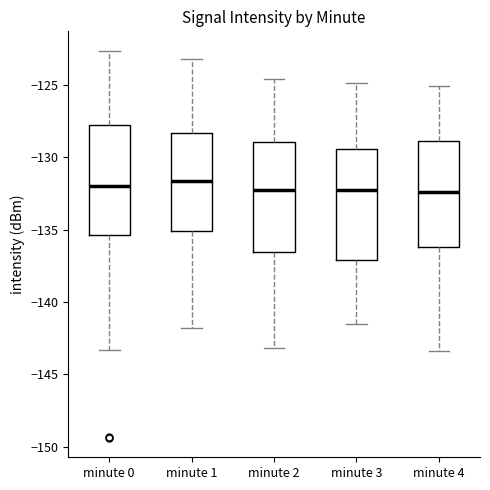

Reading left to right, transcribe this box plot: for each box, give where its median line is, the range the box spans, and where its two whiskers end, as read against the y-axis. The values are not printed on the chart, so give them approximately, as read against the axis.

minute 0: median -132.0, box -135.5 to -128.0, whiskers -143.5 to -122.5
minute 1: median -131.5, box -135.0 to -128.5, whiskers -142.0 to -123.0
minute 2: median -132.5, box -136.5 to -129.0, whiskers -143.0 to -124.5
minute 3: median -132.0, box -137.0 to -129.5, whiskers -141.5 to -125.0
minute 4: median -132.5, box -136.0 to -129.0, whiskers -143.5 to -125.0